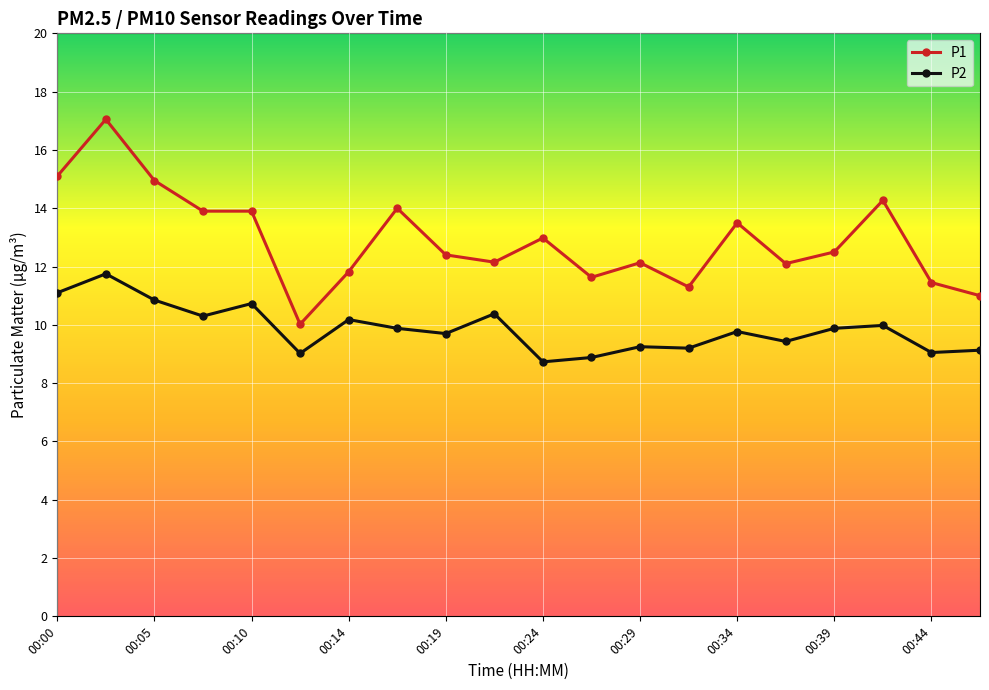

Rank the series by their average value, from highest to lowest.

P1, P2